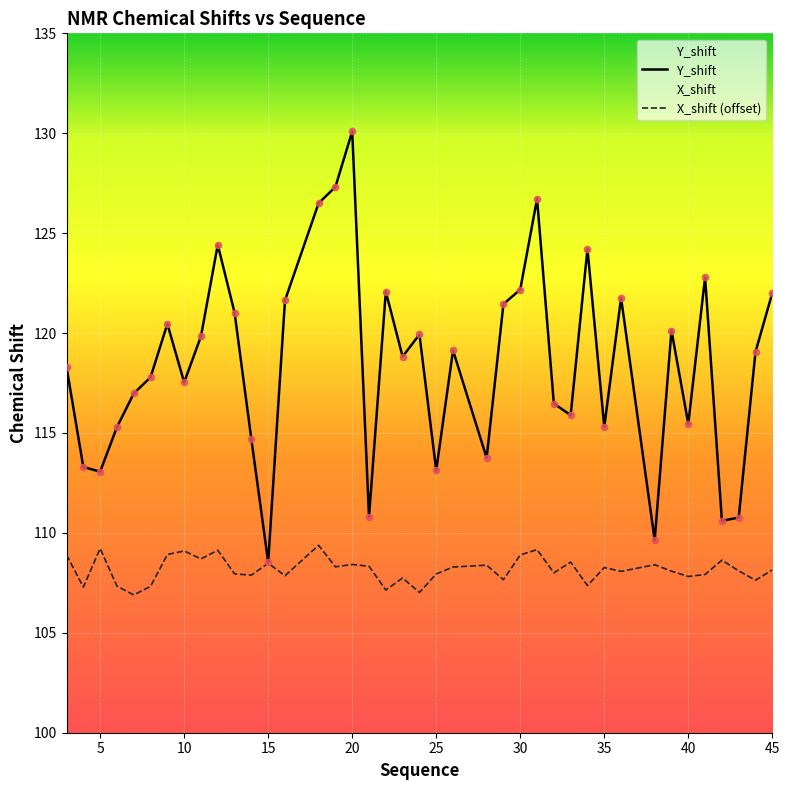

What are all the series names shown in the legend?

Y_shift, X_shift